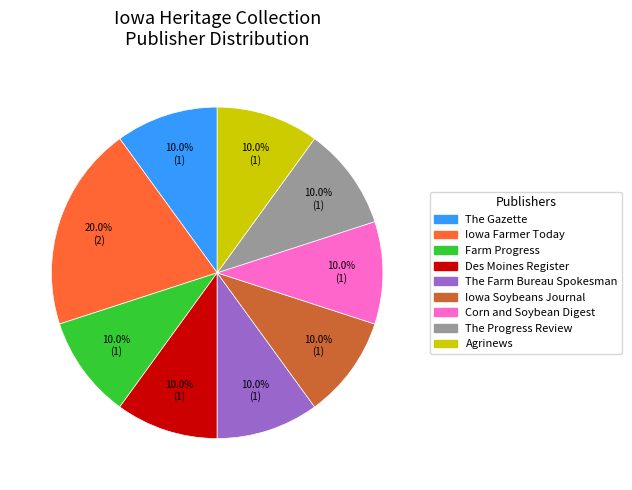

Is there a majority slice in this chart?

No